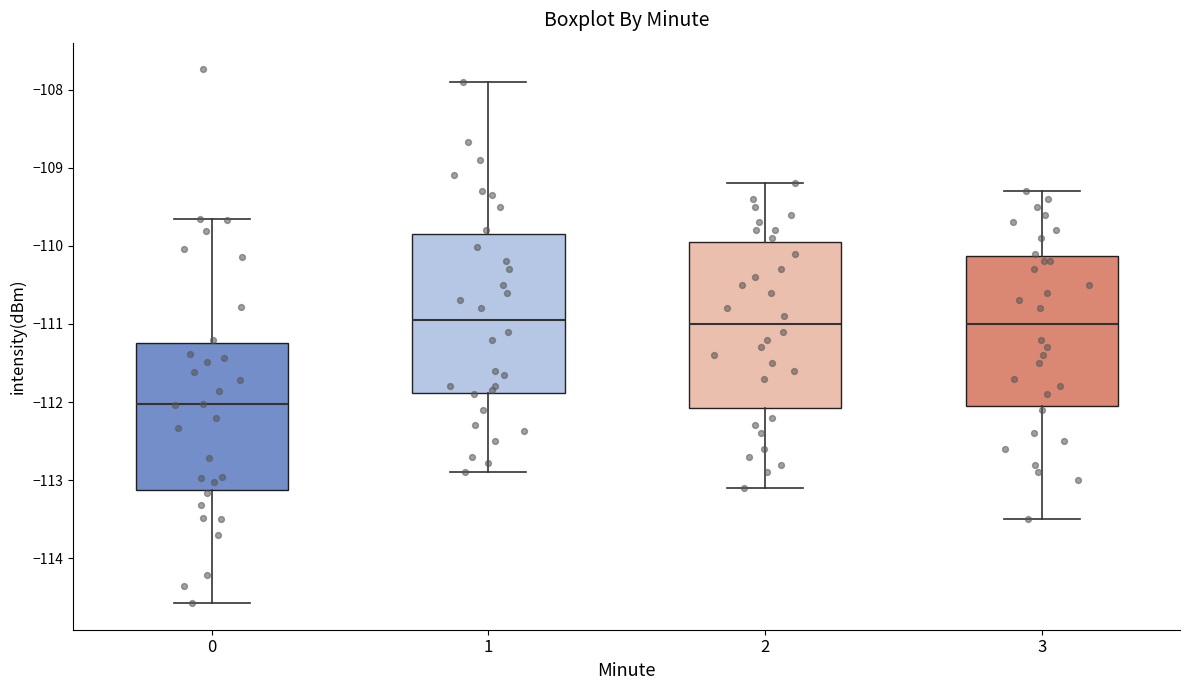

Reading left to right, transcribe this box plot: for each box, give where its median line is, the range the box spans, and where its two whiskers end, as read against the y-axis. The values are not printed on the chart, so give them approximately, as read against the axis.

0: median -112.0, box -113.1 to -111.3, whiskers -114.6 to -109.7
1: median -110.9, box -111.9 to -109.9, whiskers -112.9 to -107.9
2: median -111.0, box -112.1 to -109.9, whiskers -113.1 to -109.2
3: median -111.0, box -112.0 to -110.1, whiskers -113.5 to -109.3